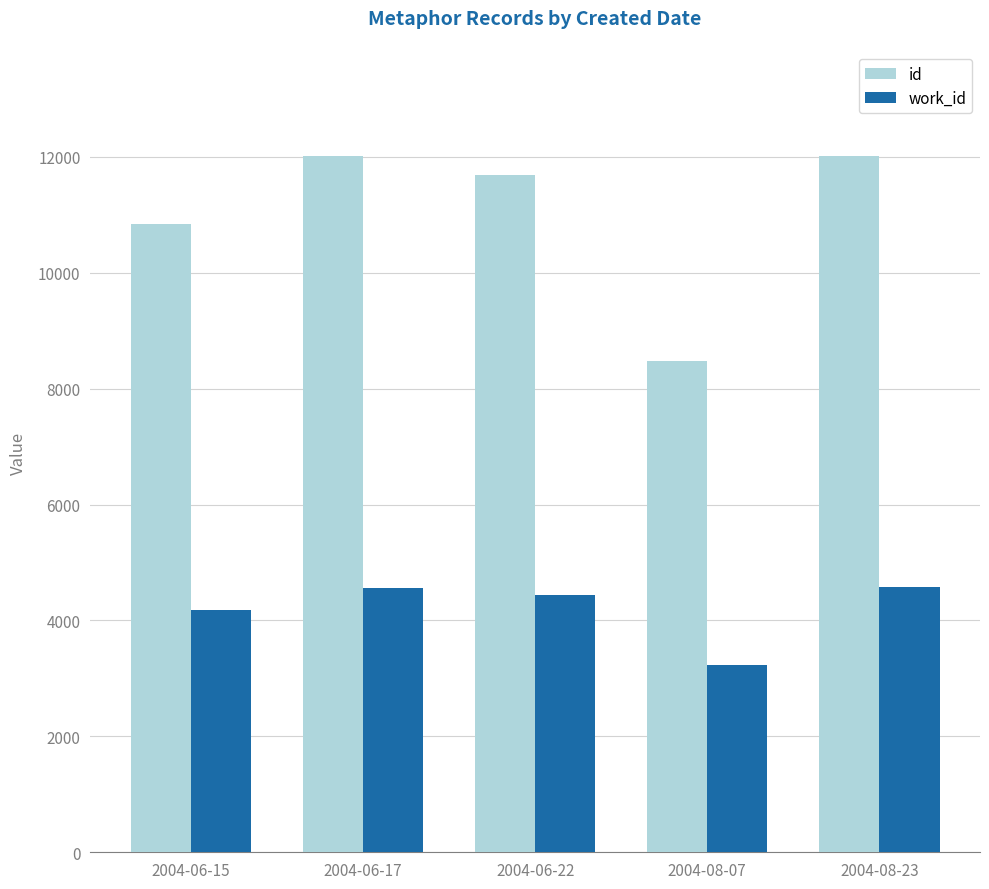

Does the chart contain any negative values?

No